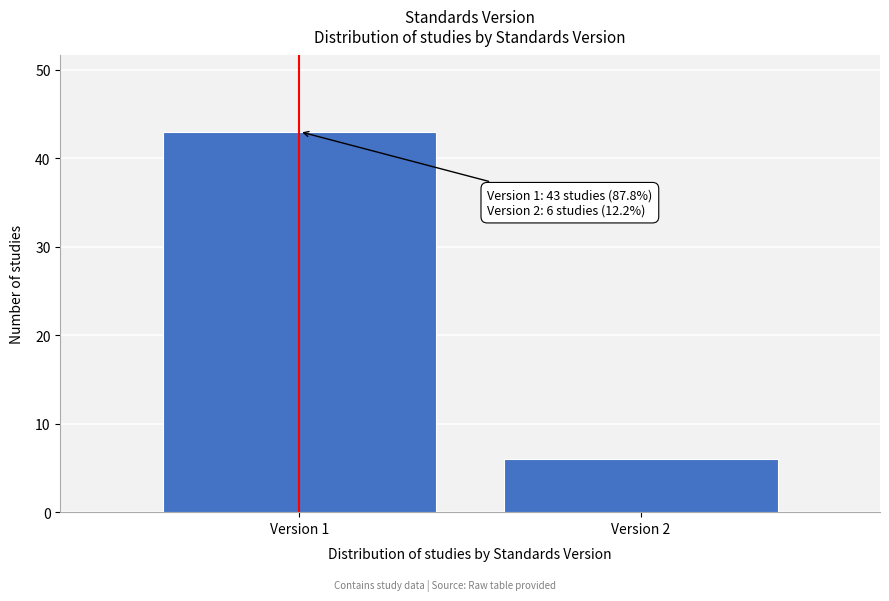

Reading right to left, extract all data points from this chart.

Version 2=6	Version 1=43